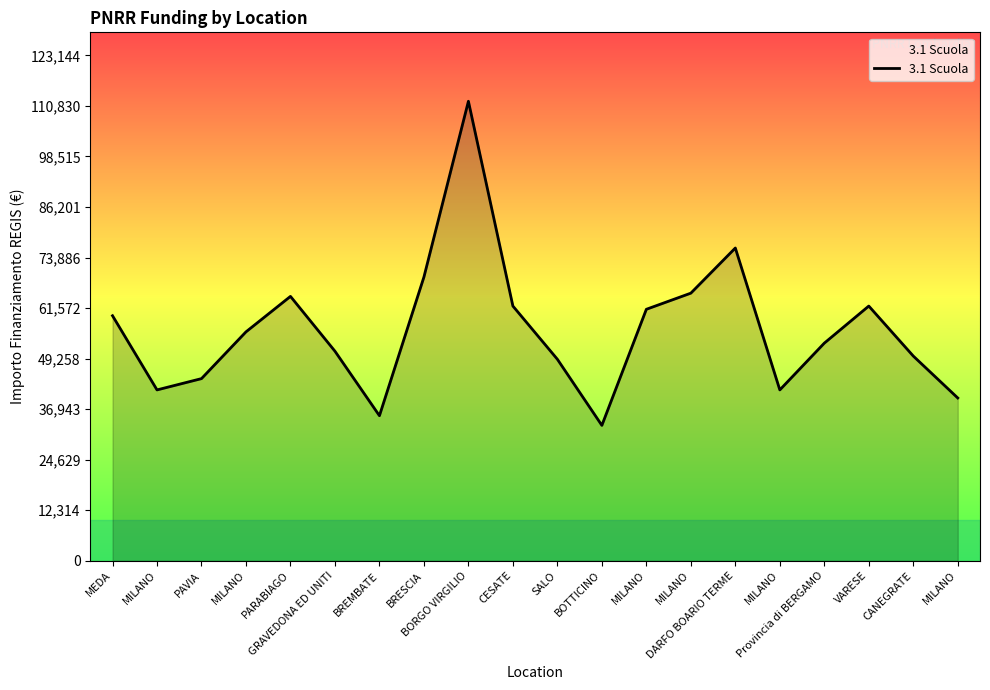

Which category has the lowest value across all series?

BOTTICINO